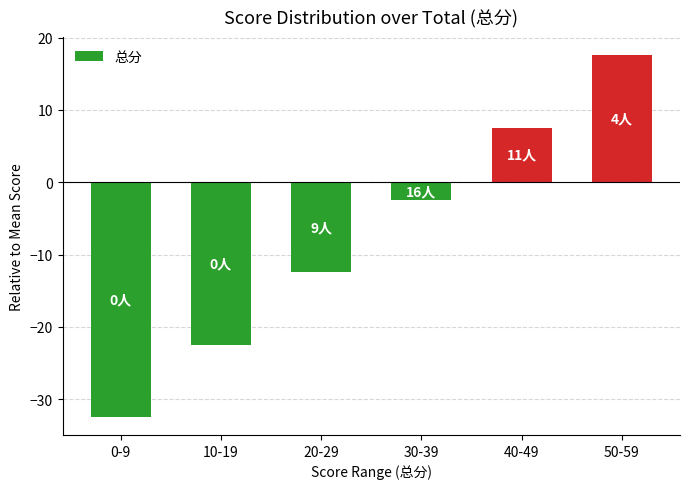

What position from the right is 30-39?

3